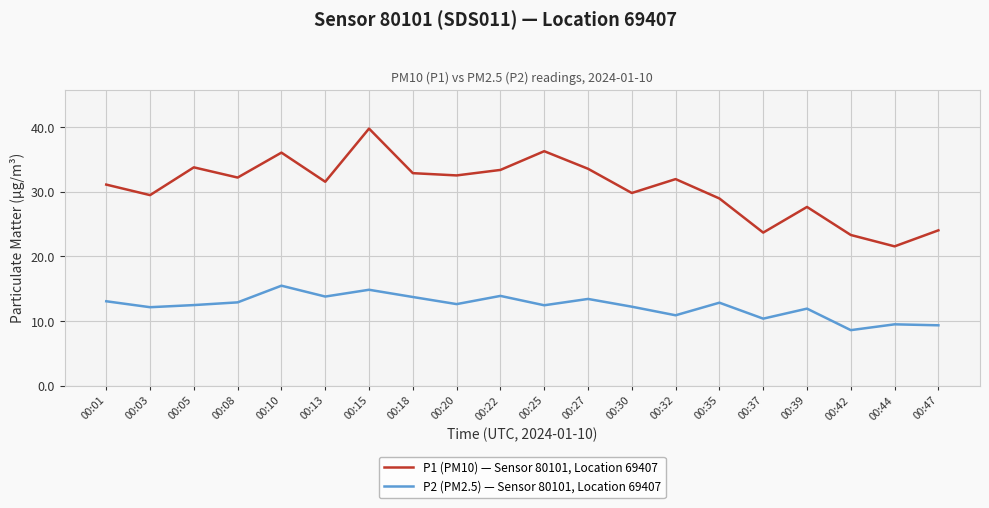

What is the difference between the maximum and minimum values in the P2 (PM2.5) — Sensor 80101, Location 69407 series?

6.9